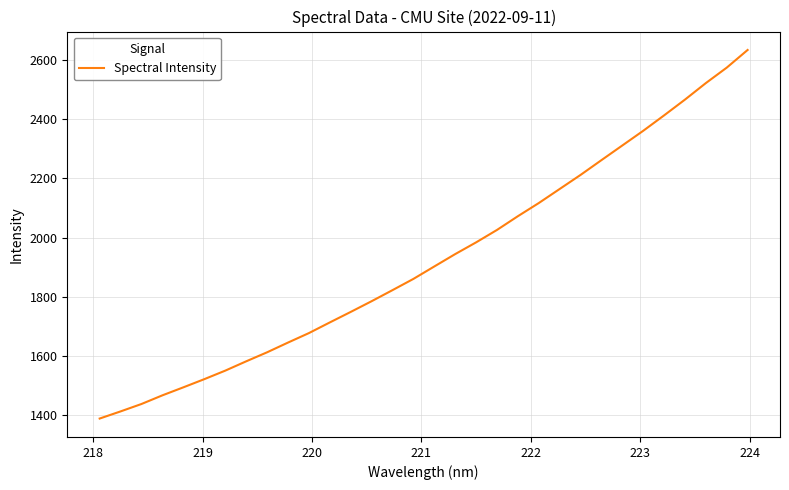

What is the difference between the maximum and minimum values?

1245.8